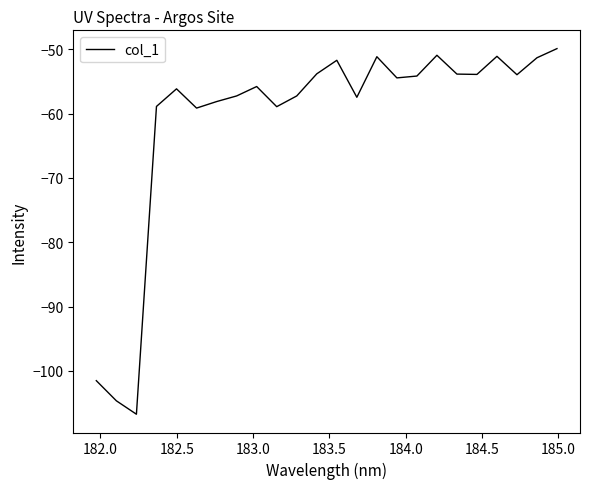

How many lines are shown in the chart?

1